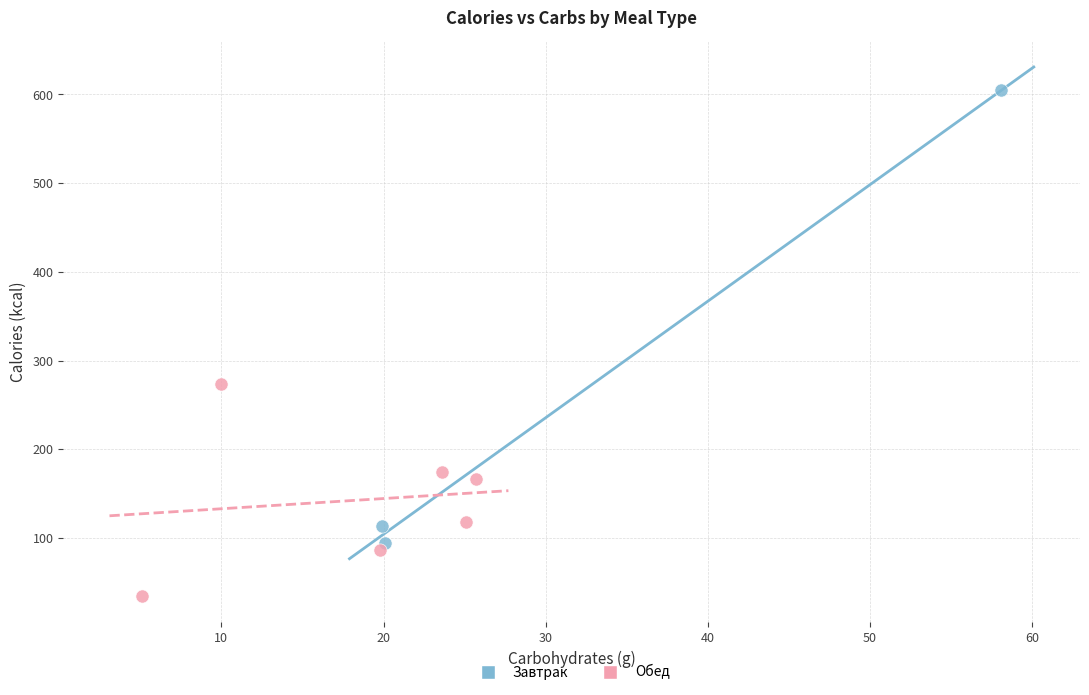

Which series has the largest Y range (max minus min)?

Завтрак